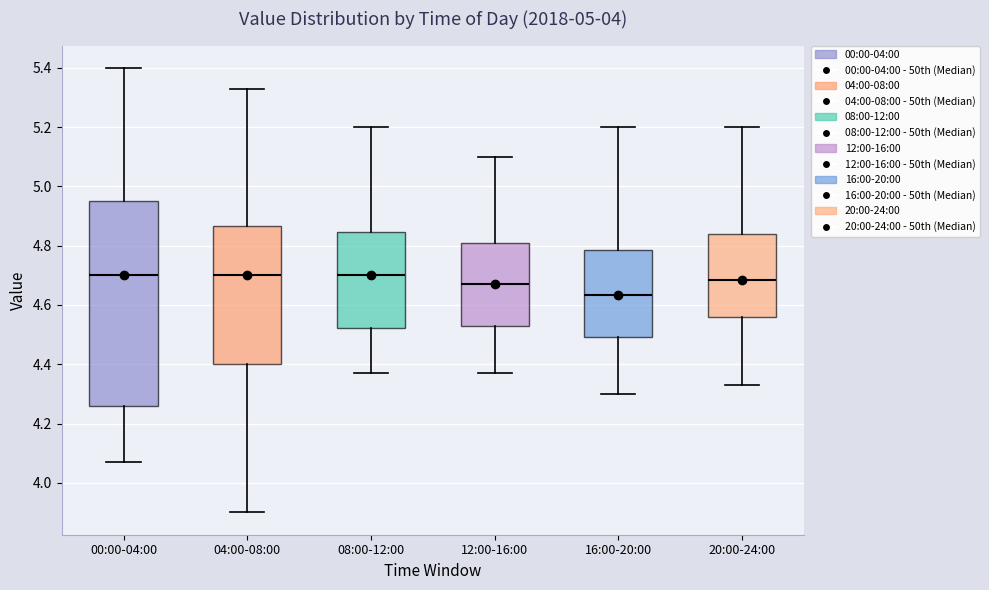

Reading left to right, transcribe this box plot: for each box, give where its median line is, the range the box spans, and where its two whiskers end, as read against the y-axis. The values are not printed on the chart, so give them approximately, as read against the axis.

00:00-04:00: median 4.70, box 4.26 to 4.96, whiskers 4.08 to 5.40
04:00-08:00: median 4.70, box 4.40 to 4.86, whiskers 3.90 to 5.34
08:00-12:00: median 4.70, box 4.52 to 4.84, whiskers 4.38 to 5.20
12:00-16:00: median 4.68, box 4.54 to 4.80, whiskers 4.38 to 5.10
16:00-20:00: median 4.64, box 4.50 to 4.78, whiskers 4.30 to 5.20
20:00-24:00: median 4.68, box 4.56 to 4.84, whiskers 4.34 to 5.20